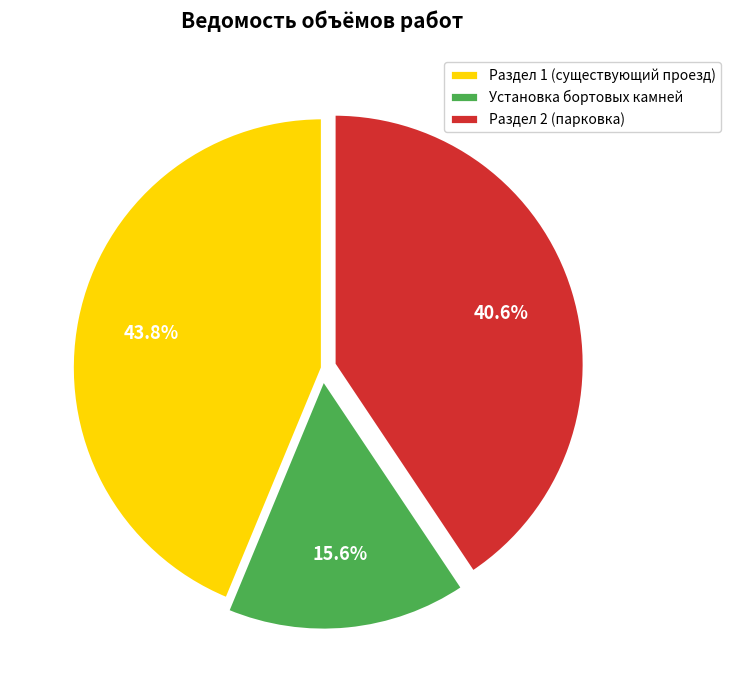

What percentage is NOT represented by Установка бортовых камней?

84.4%